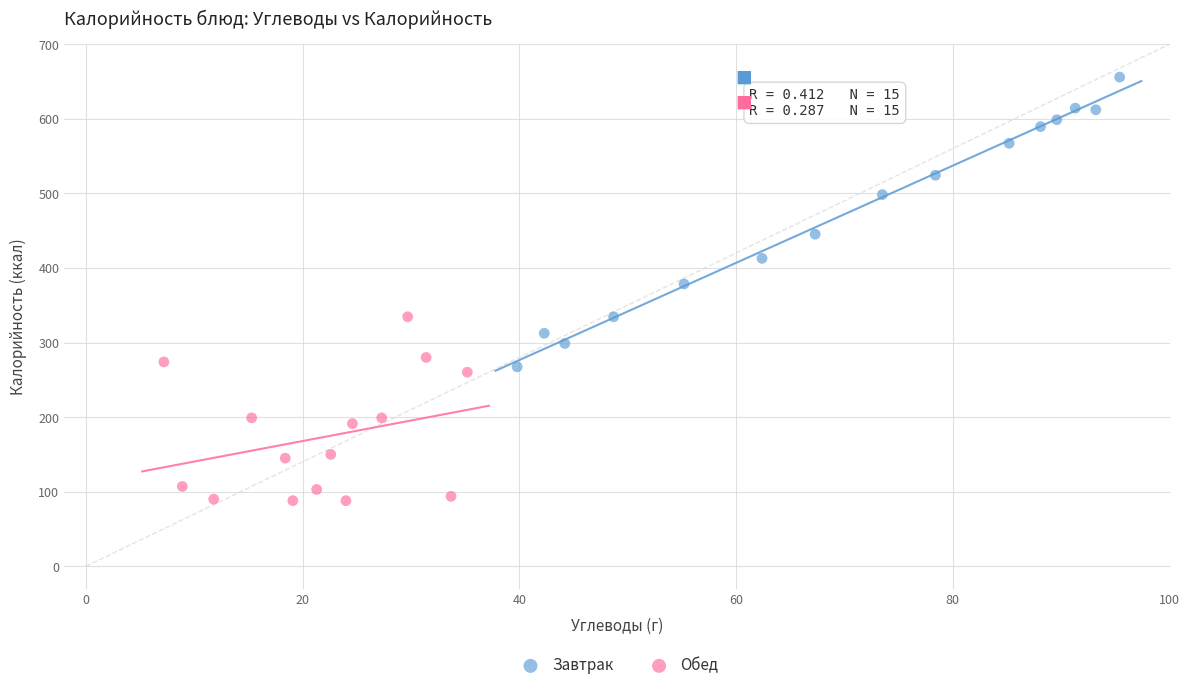

Which series contains the highest Y value?

Завтрак